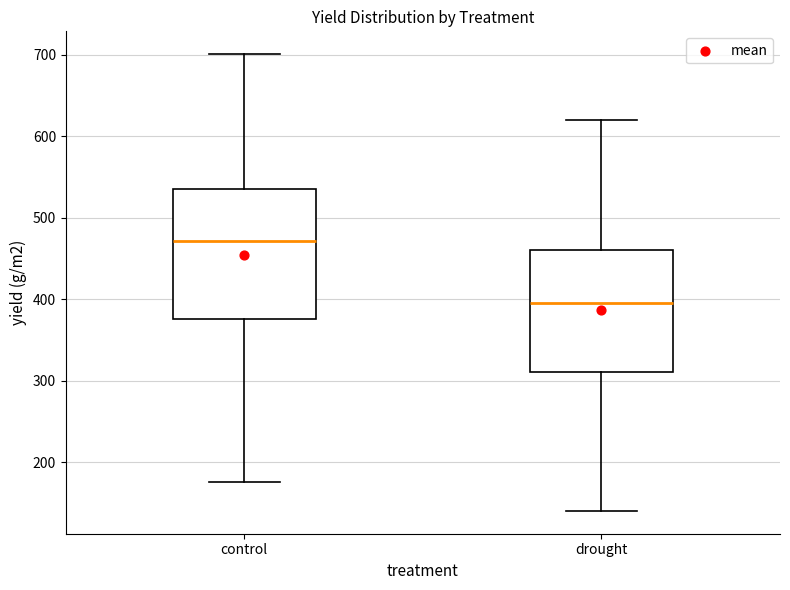

Which box has the lowest median line?

drought